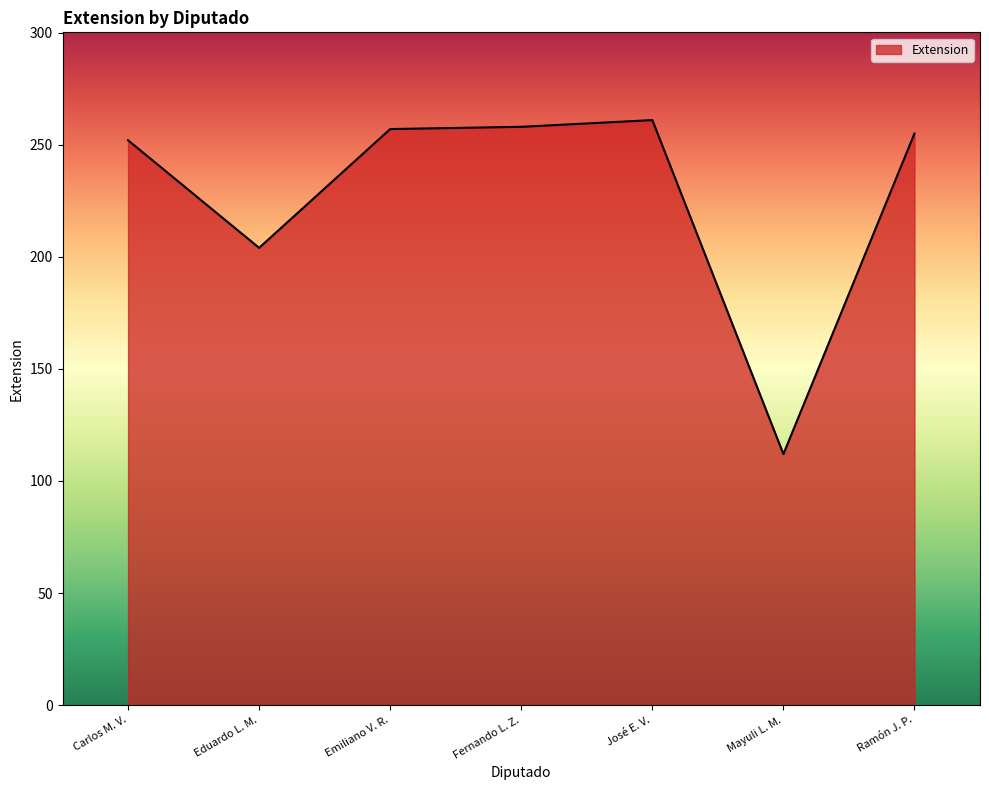

The value at Carlos M. V. is 252. True or false?

True